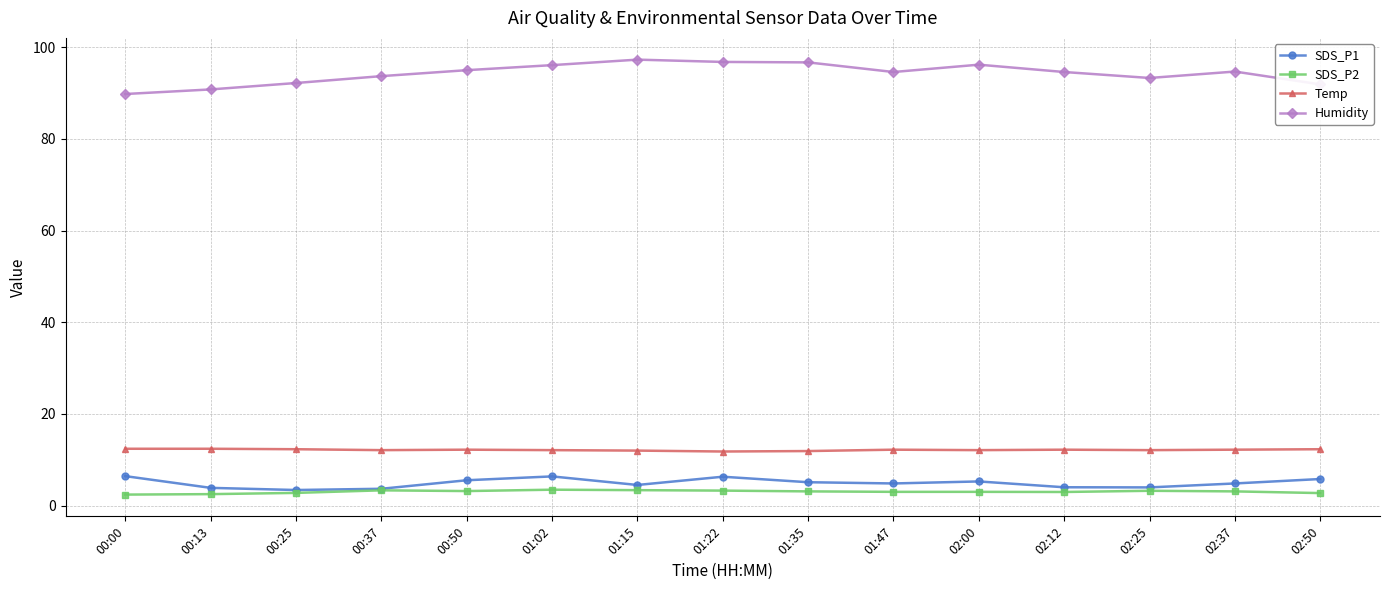

What is the minimum value shown in the chart?

2.4